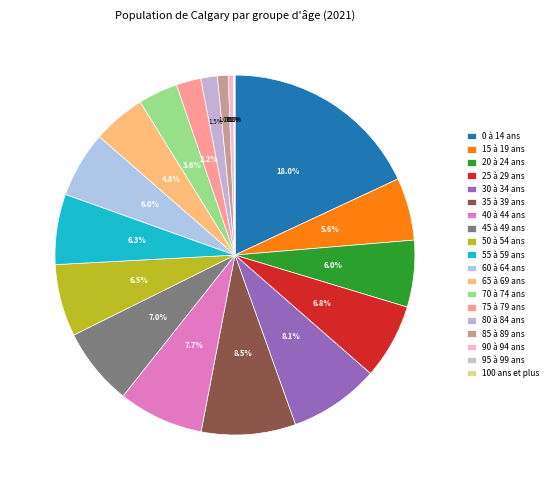

Combined, do 55 à 59 ans and 45 à 49 ans account for over 50%?

No